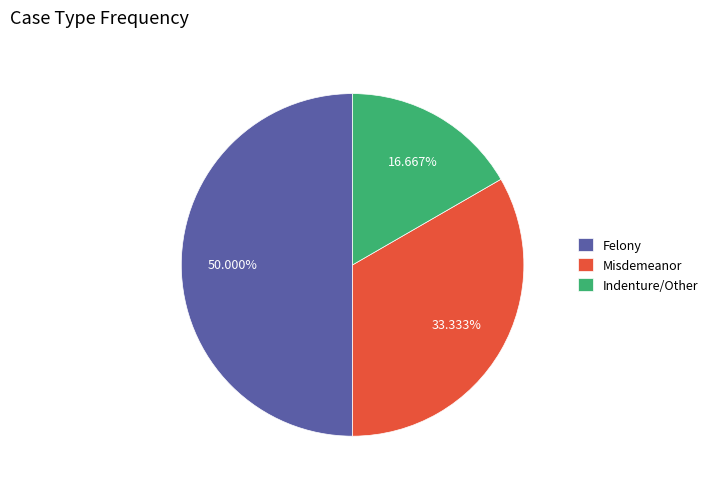

Does Indenture/Other account for over 50% of the chart?

No